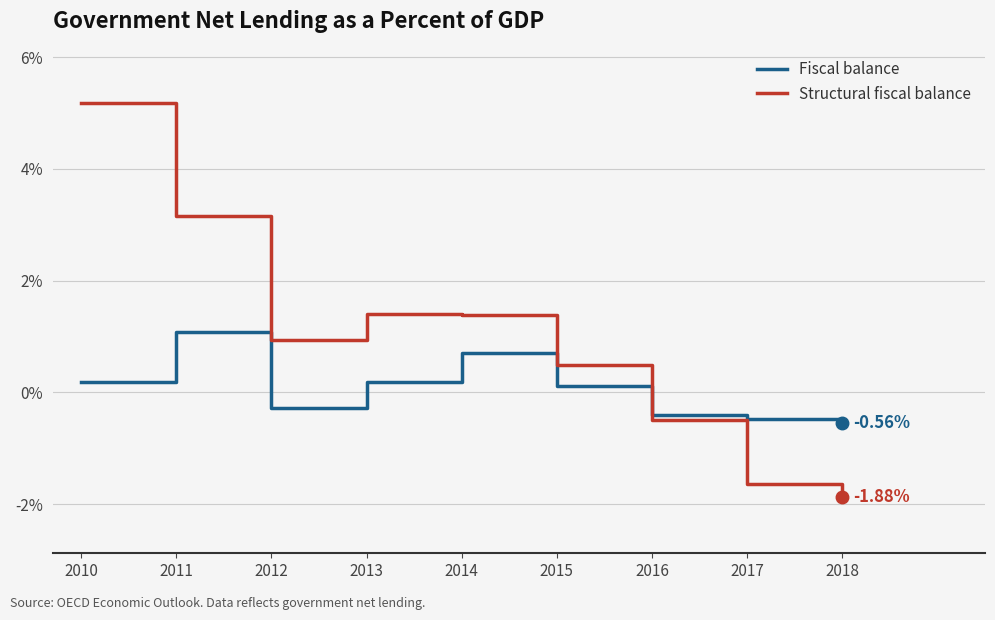

What is the total value across all series at 2010?

5.4